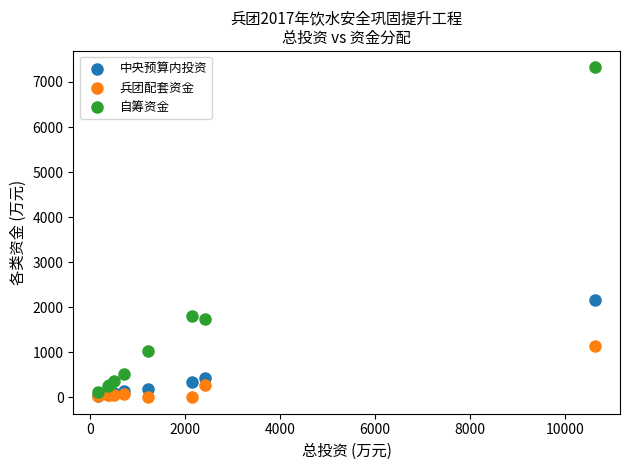

Across all series, what Y value is closest to 3661?

2167.0